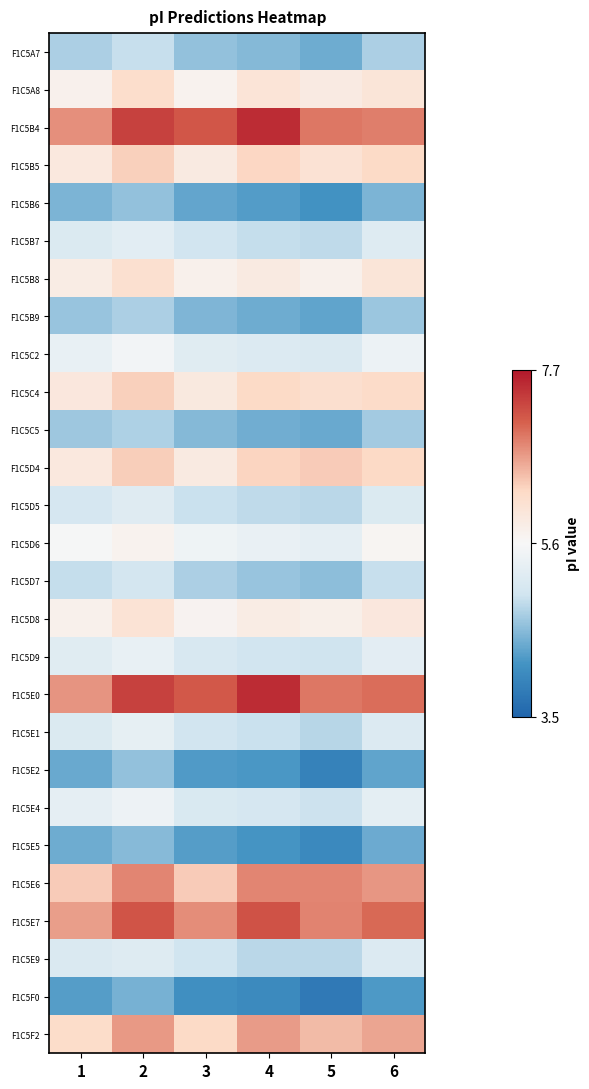

Which label corresponds to the smallest value in the chart?

5